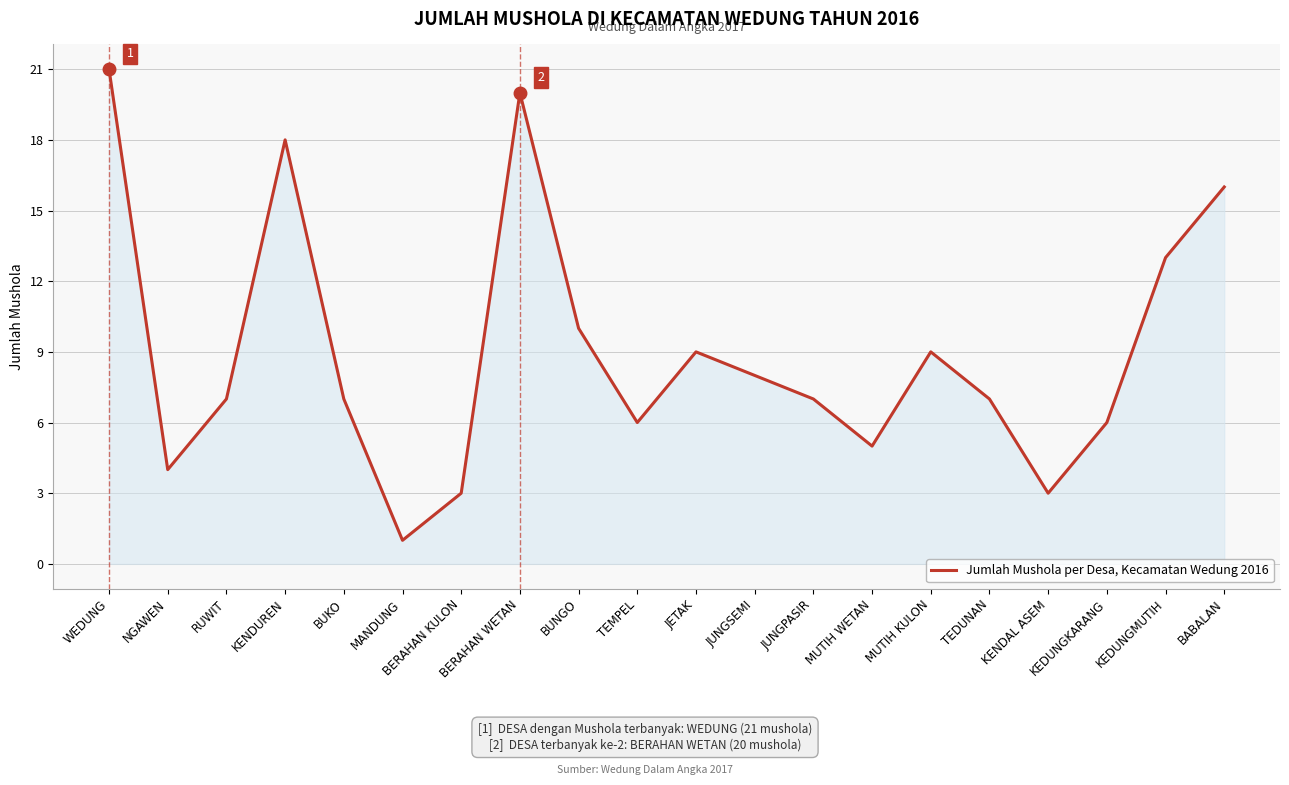

Where is the first local maximum?

KENDUREN